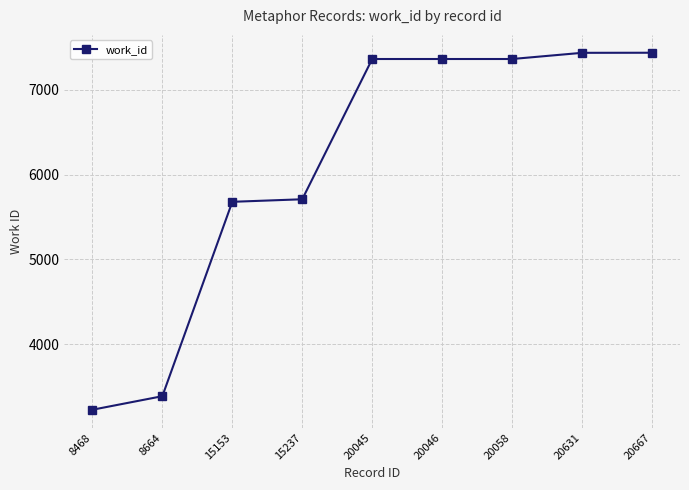

What is the value of the 7th point from the left?

7365